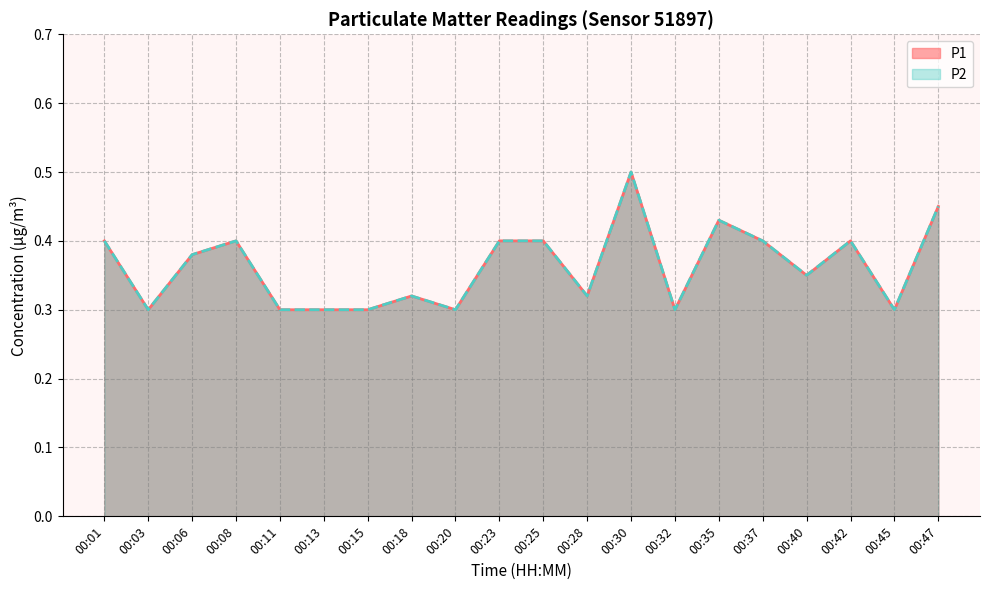

In P1, how many points are higher than both neighbors (excluding endpoints)?

5